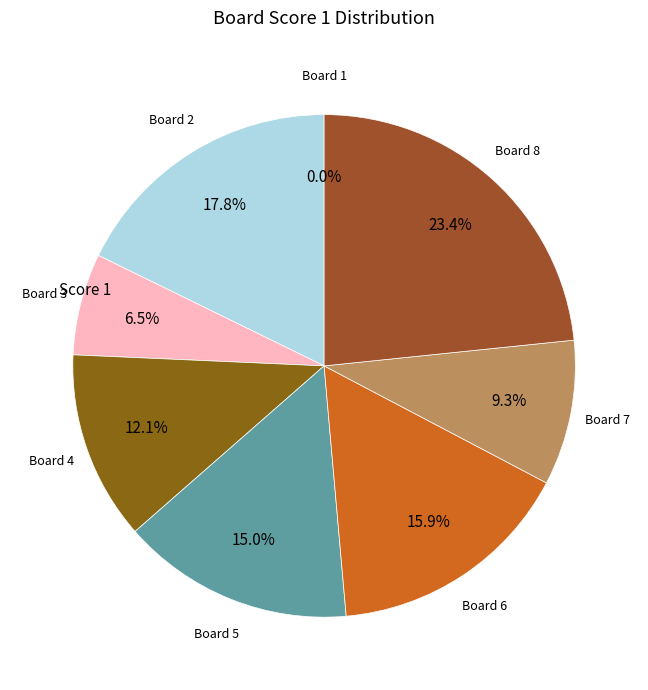

What is the smallest slice in the pie chart?

1